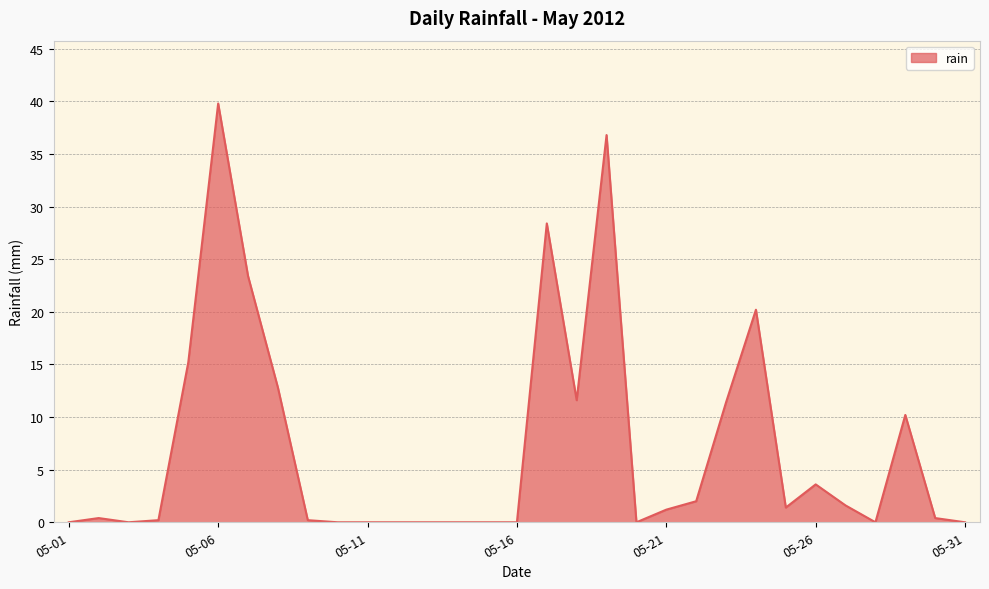

What is the greatest value displayed?

39.8